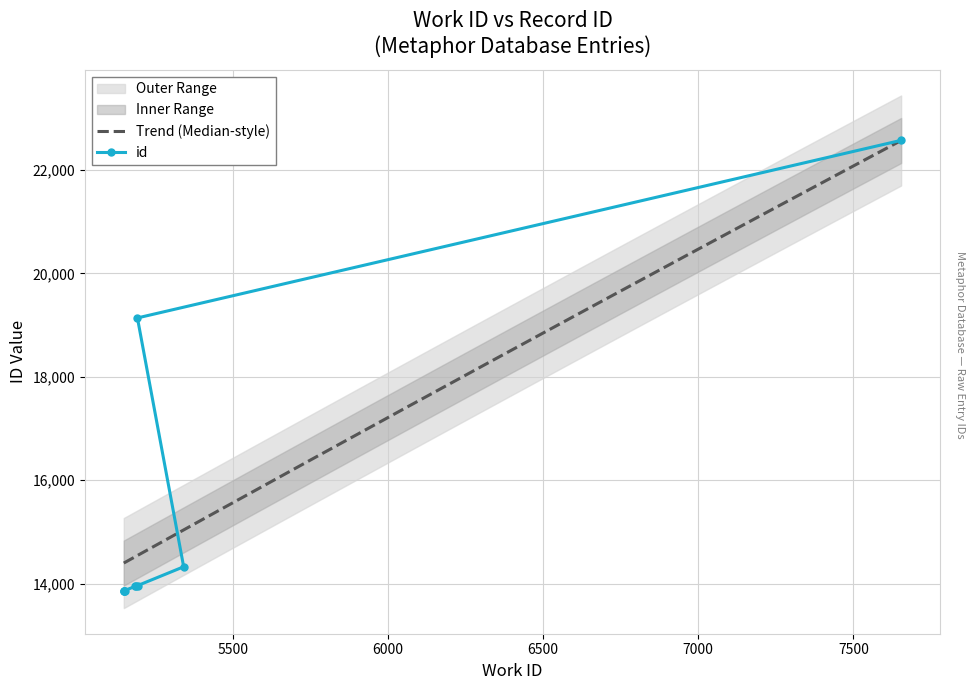

What position from the left is 7654?

10